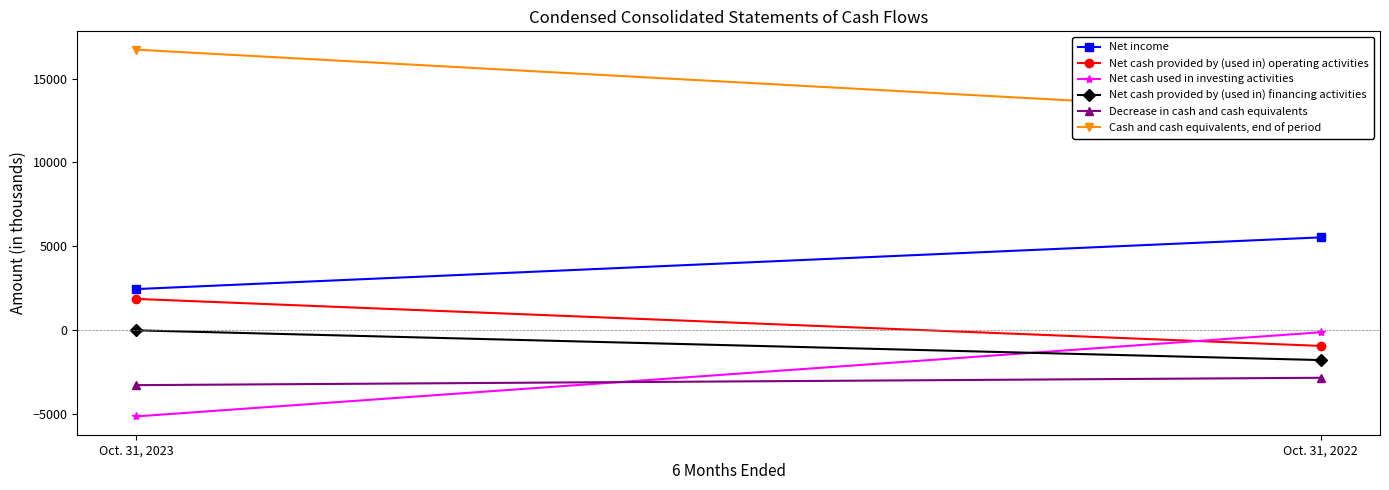

Where is Net cash used in investing activities nearest to the value -2627?

Oct. 31, 2022